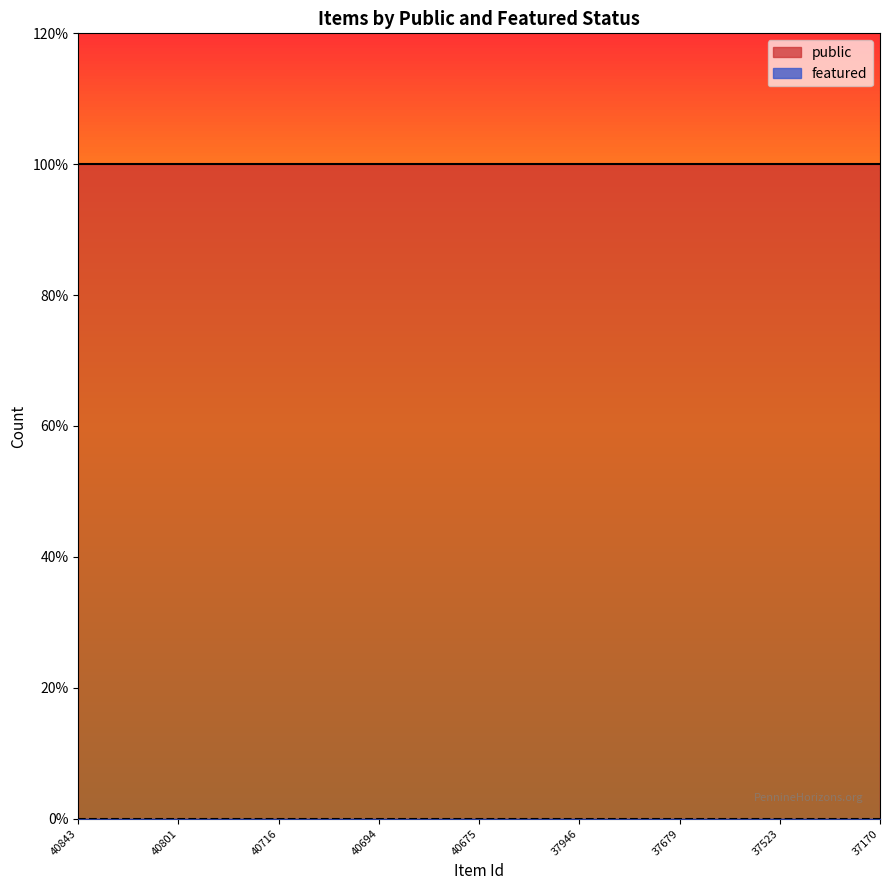

Which has a higher value, 40801 or 37523?

40801